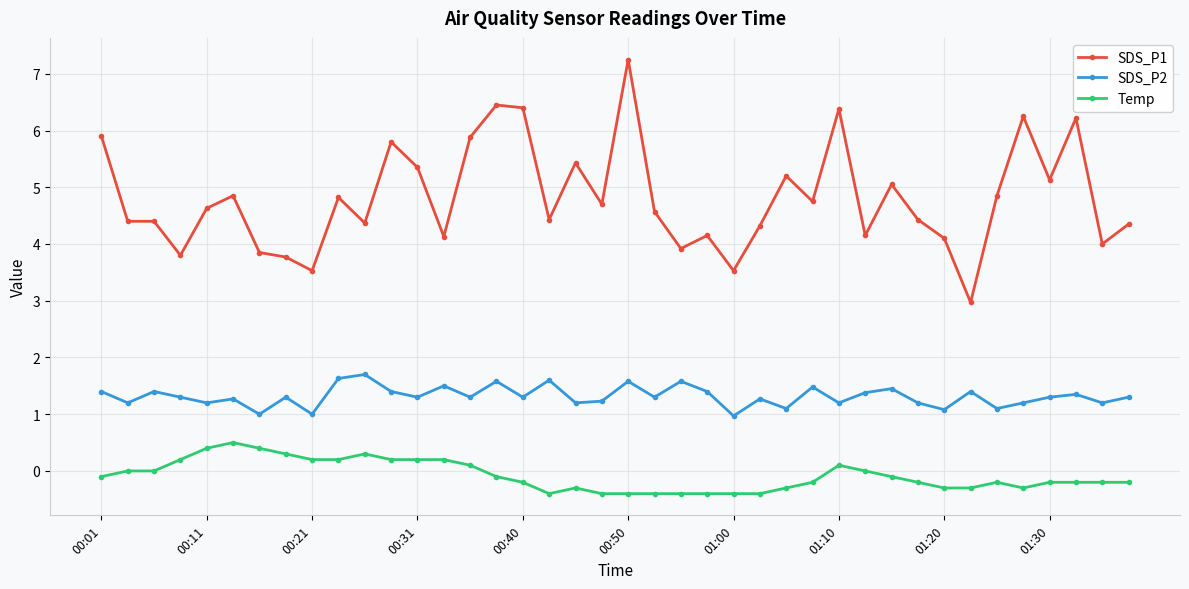

What are all the series names shown in the legend?

SDS_P1, SDS_P2, Temp